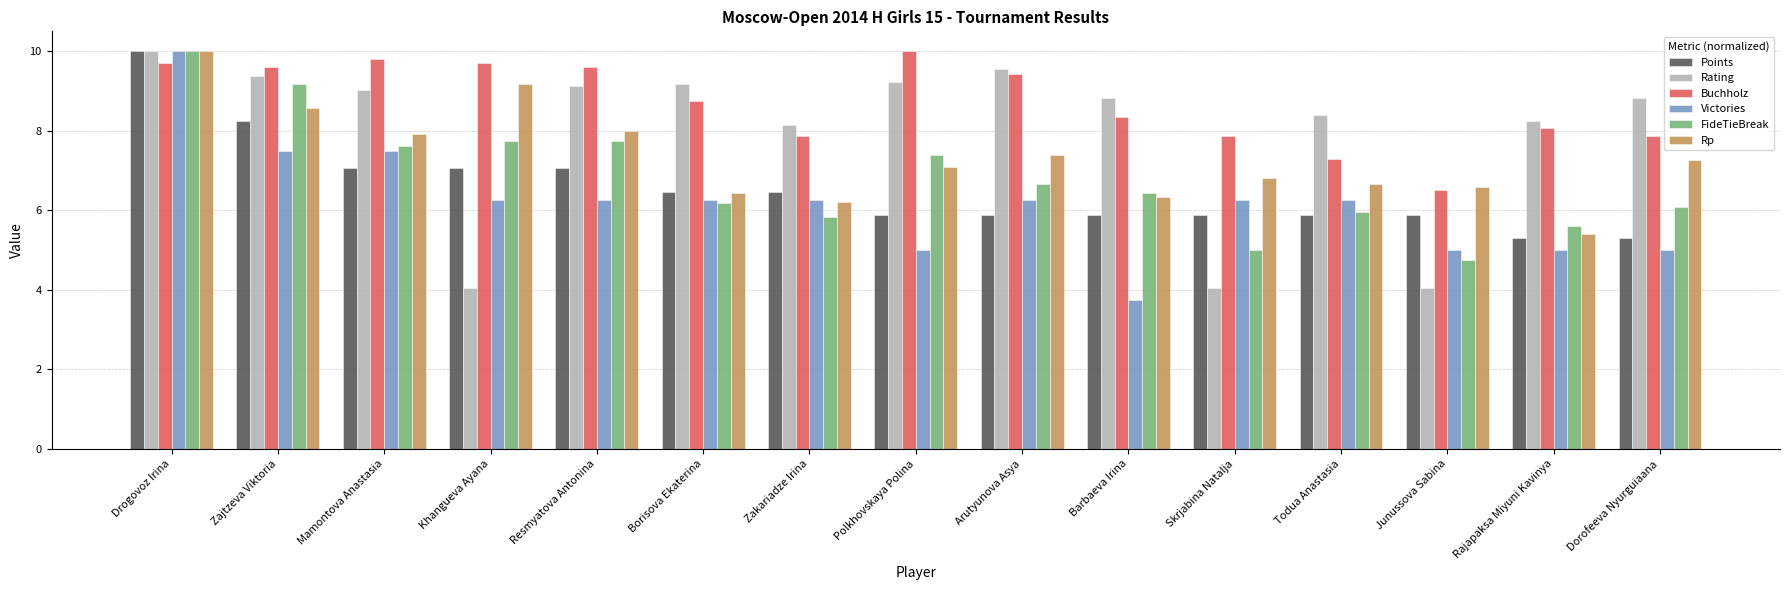

What is the spread (max minus min) of values at Dorofeeva Nyurguiaana?

3.8